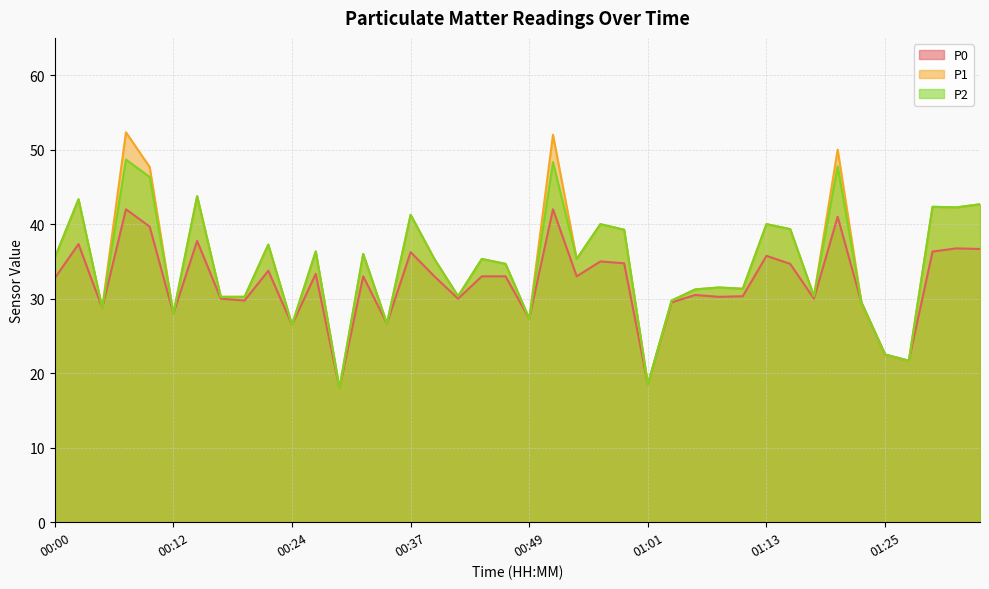

Reading left to right, list all the values displayed in this chart.

P0: 32.8	37.3	28.8	42.0	39.7	28.0	37.8	30.0	29.8	33.8	26.5	33.3	18.0	33.0	26.7	36.2	33.0	30.0	33.0	33.0	27.3	42.0	33.0	35.0	34.8	18.5	29.5	30.5	30.2	30.3	35.8	34.7	30.0	41.0	29.5	22.5	21.7	36.3	36.8	36.7
P1: 35.5	43.3	28.8	52.3	47.7	28.0	43.8	30.2	30.2	37.2	26.5	36.3	18.0	36.0	26.7	41.2	35.3	30.3	35.3	34.7	27.3	52.0	35.3	40.0	39.2	18.5	29.8	31.2	31.5	31.3	40.0	39.3	30.3	50.0	29.5	22.5	21.7	42.3	42.2	42.7
P2: 35.5	43.3	28.8	48.7	46.3	28.0	43.8	30.2	30.2	37.2	26.5	36.3	18.0	36.0	26.7	41.2	35.3	30.3	35.3	34.7	27.3	48.3	35.3	40.0	39.2	18.5	29.8	31.2	31.5	31.3	40.0	39.3	30.3	47.8	29.5	22.5	21.7	42.3	42.2	42.7